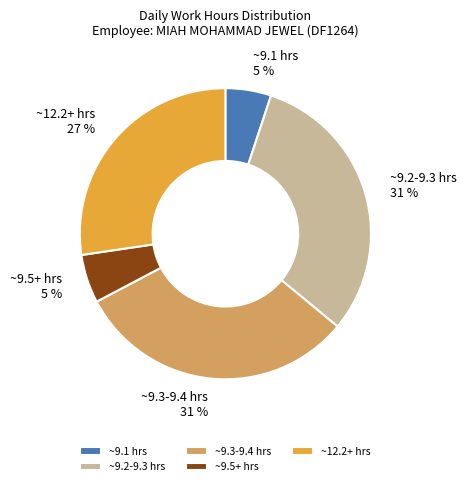

Does ~12.2+ hrs account for over 50% of the chart?

No